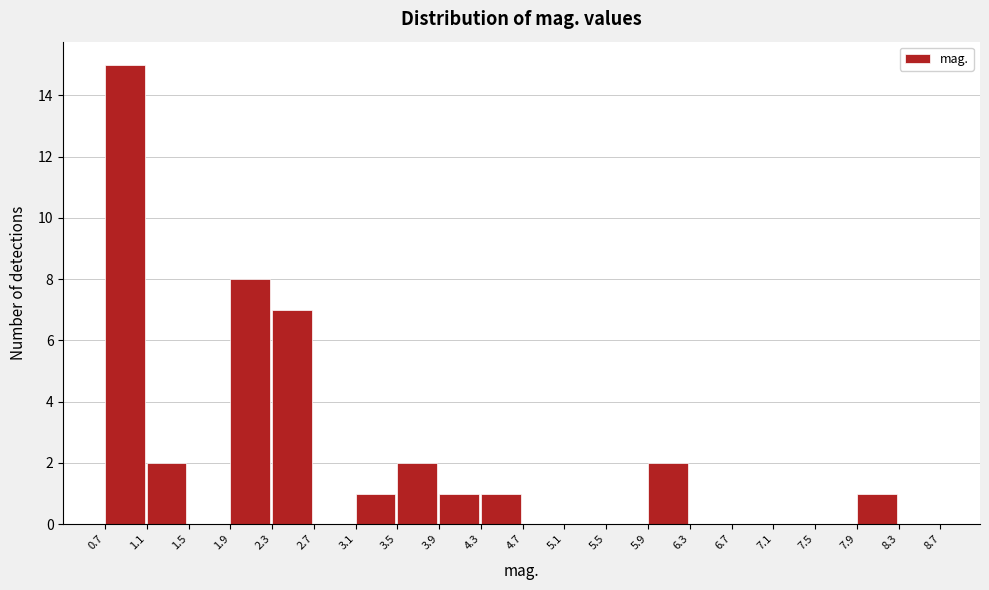

What is the height of the bar covering 2.3 to 2.7 on the x-axis? The values are not printed on the chart, so give them approximately, as read against the axis.

7